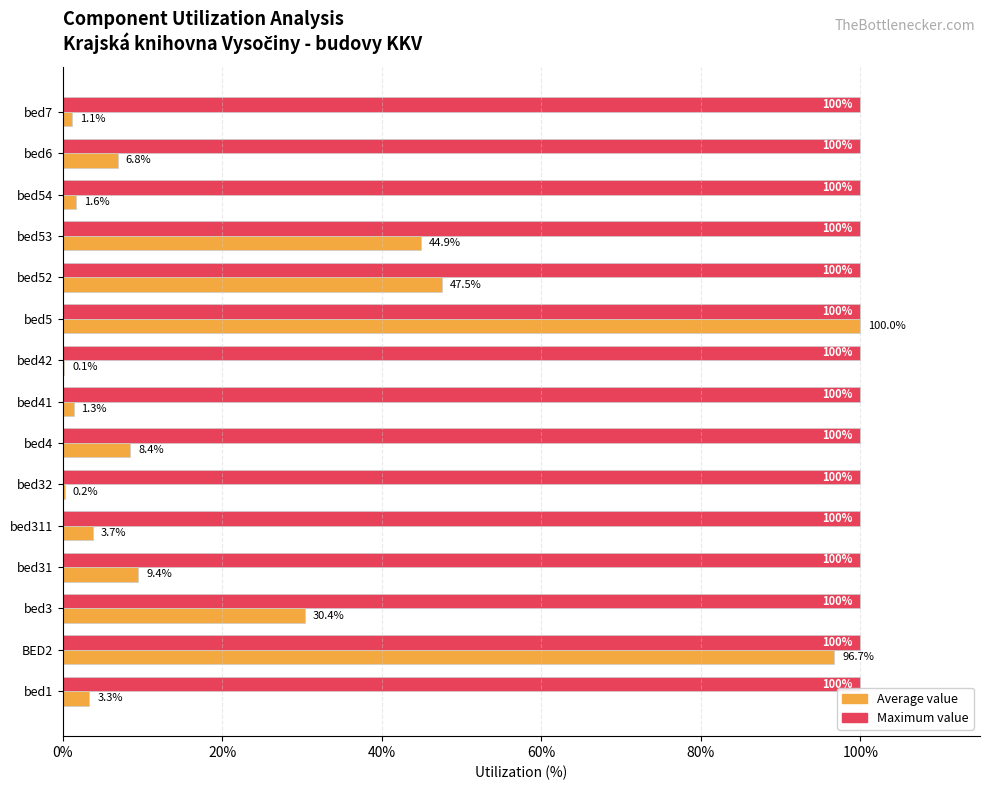

What is the total value across all series at bed5?

200.0